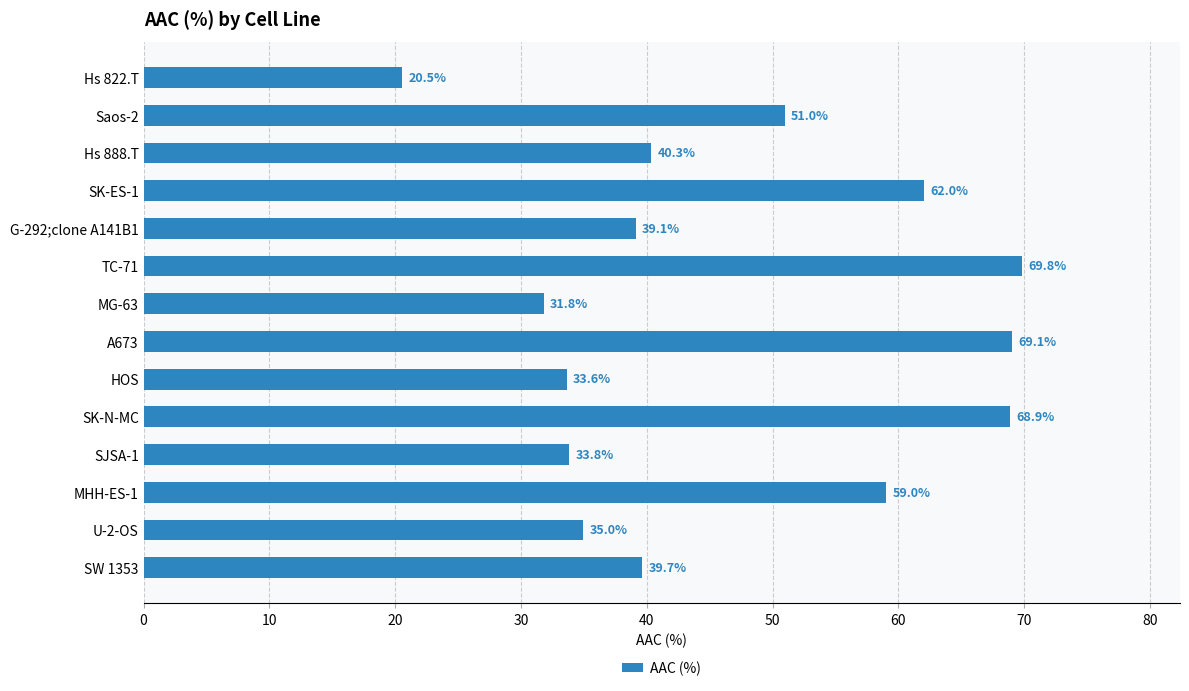

What is the minimum value shown in the chart?

20.5